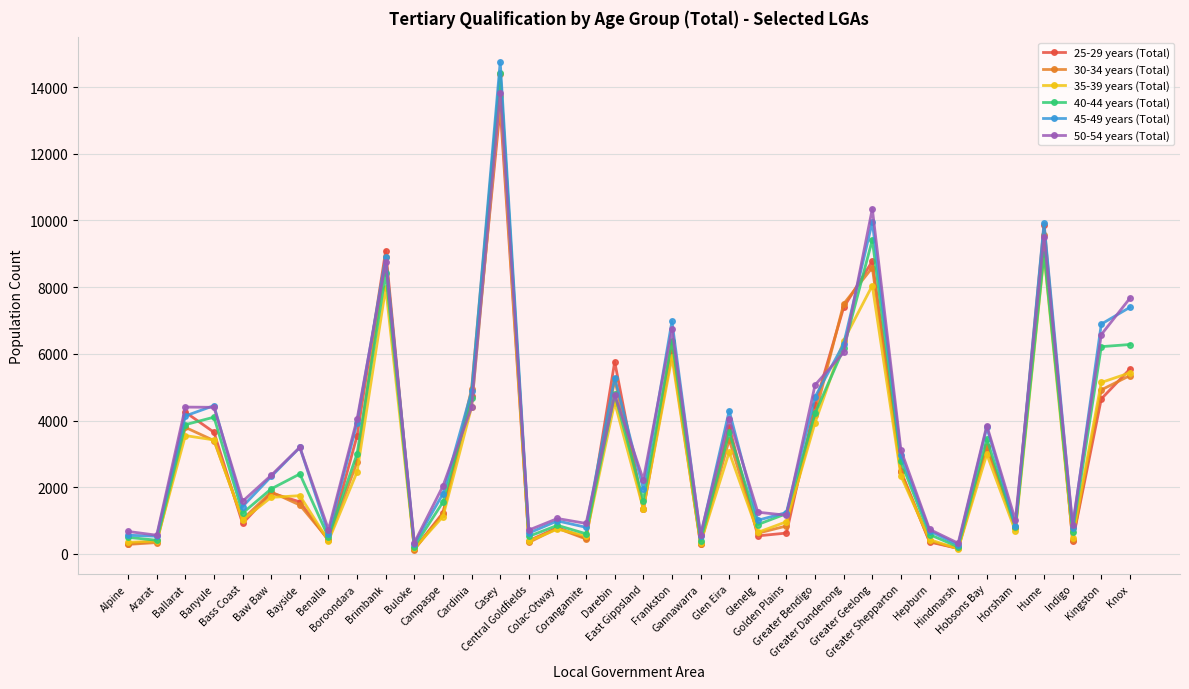

What is the sum of the 45-49 years (Total) values at Golden Plains and Bass Coast?

2666